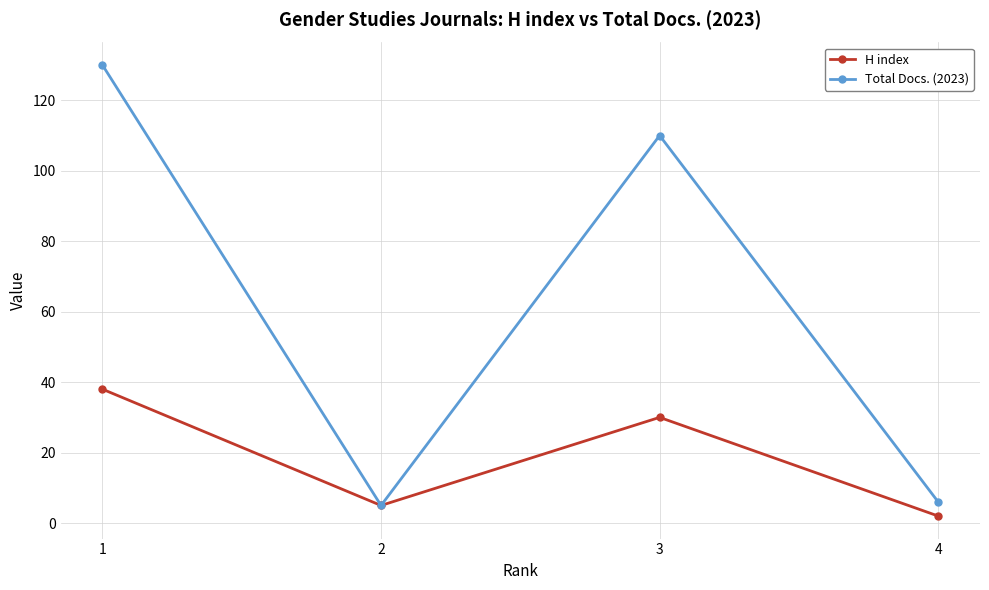

Which category has the lowest value across all series?

4